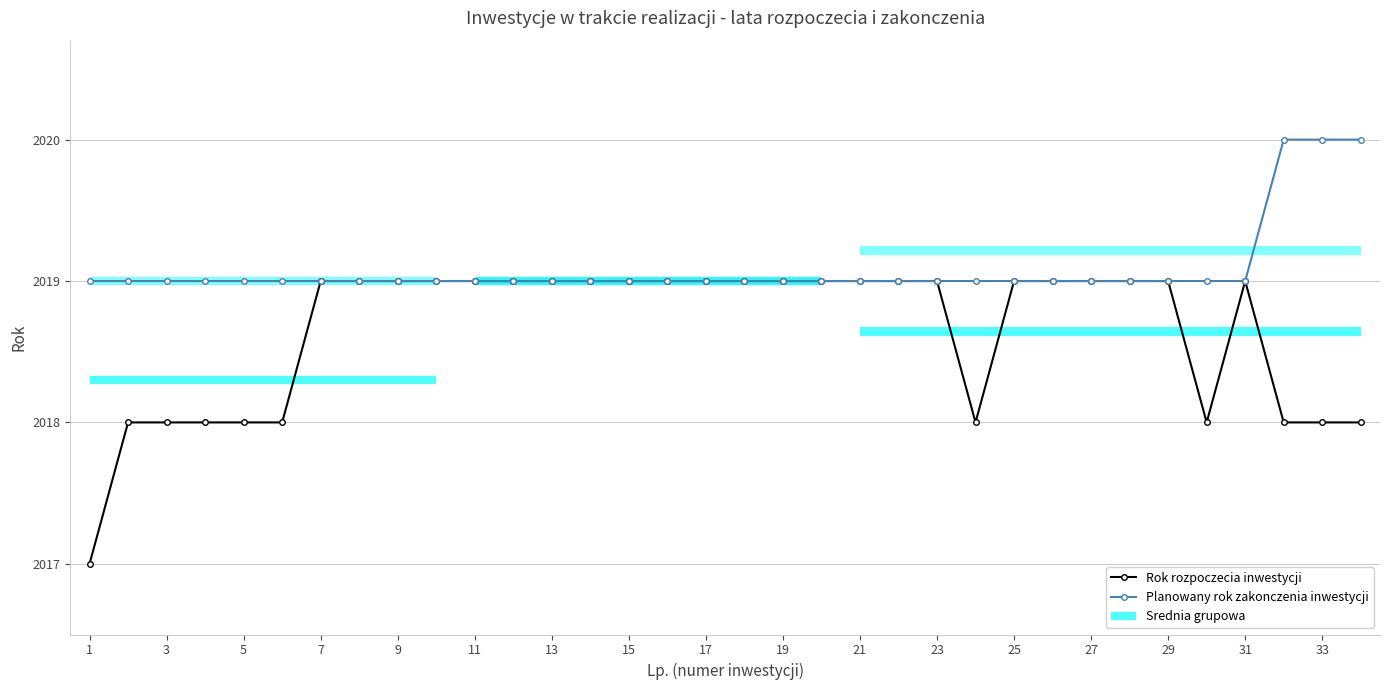

At which category does the chart reach its minimum across all series?

1